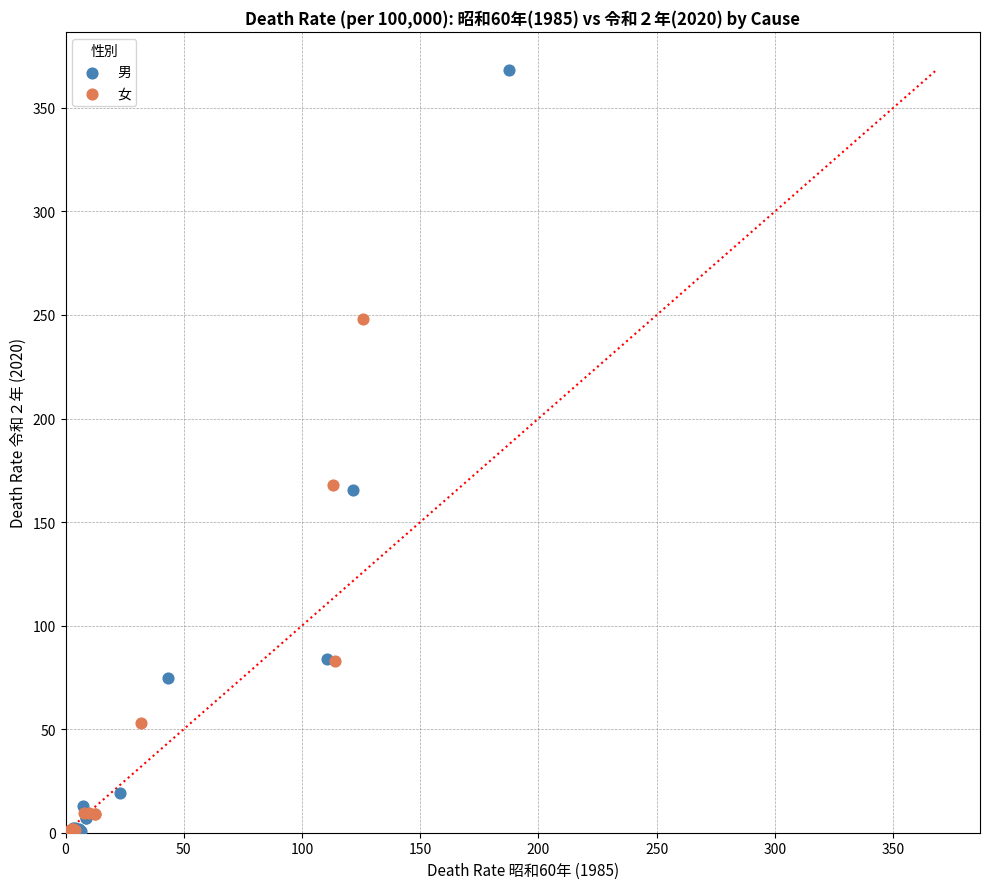

Which series reaches the maximum Y coordinate?

男